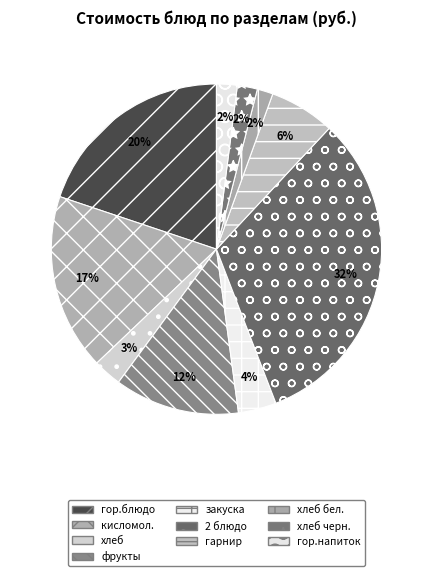

What percentage is the фрукты slice, to the nearest percent?

12%